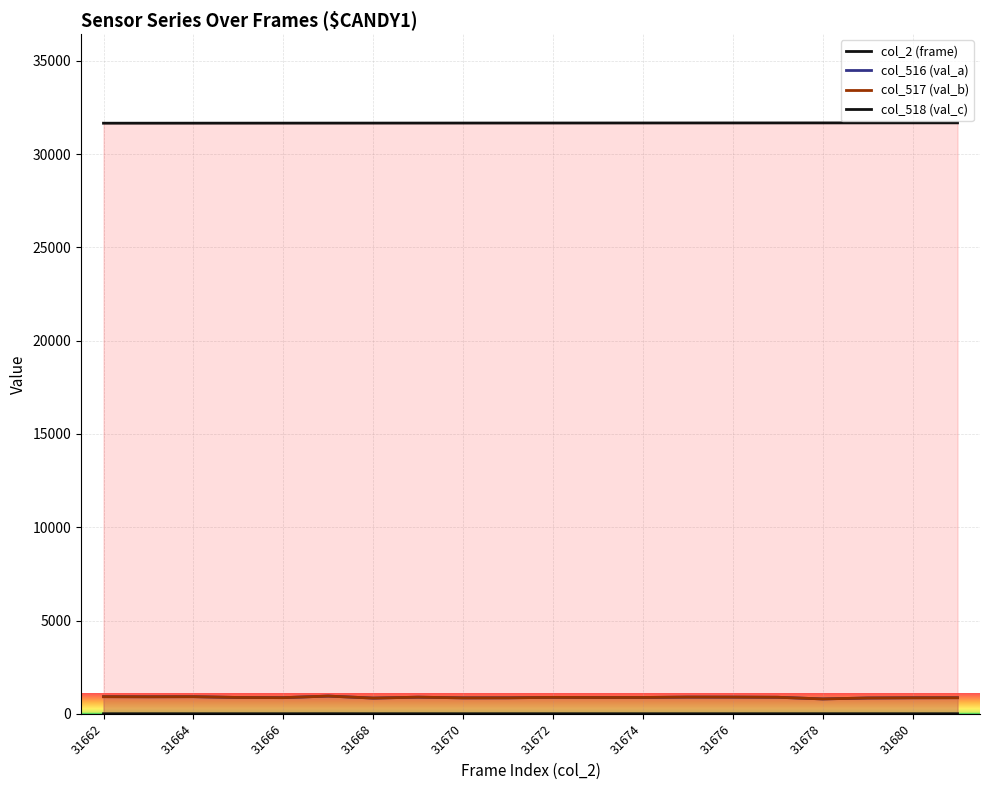

Between 31681 and 31674, which is larger?

31681